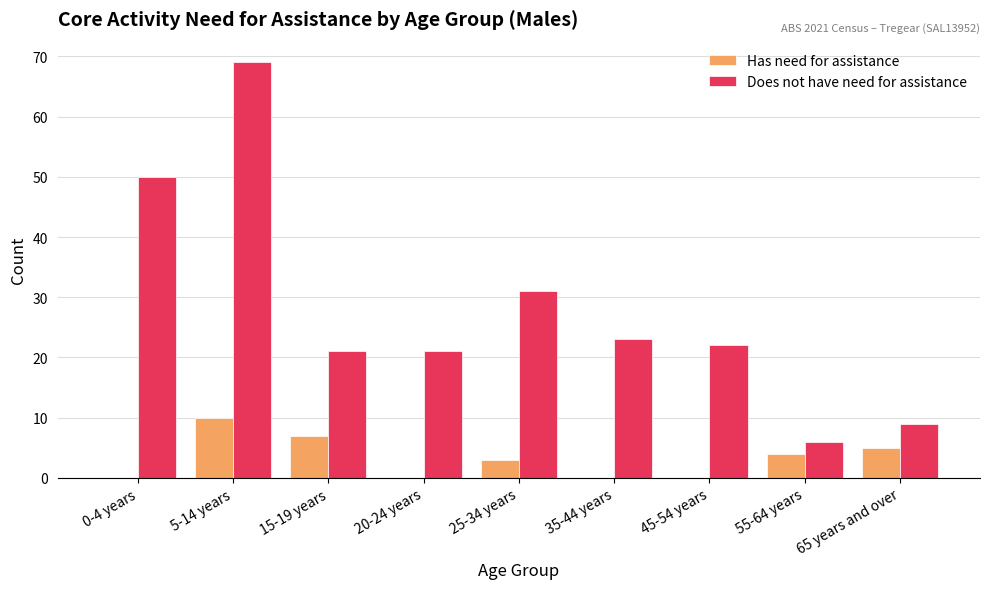

What is the maximum value shown in the chart?

69